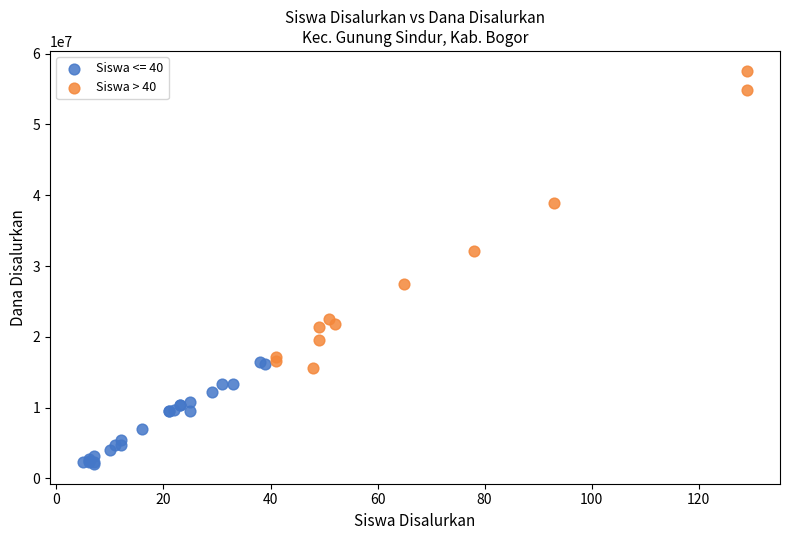

Which series contains the lowest Y value?

Siswa <= 40